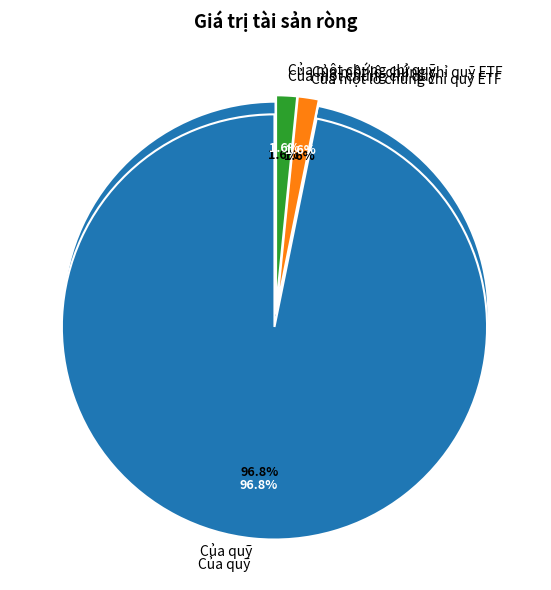

Which category accounts for the majority?

Của quỹ